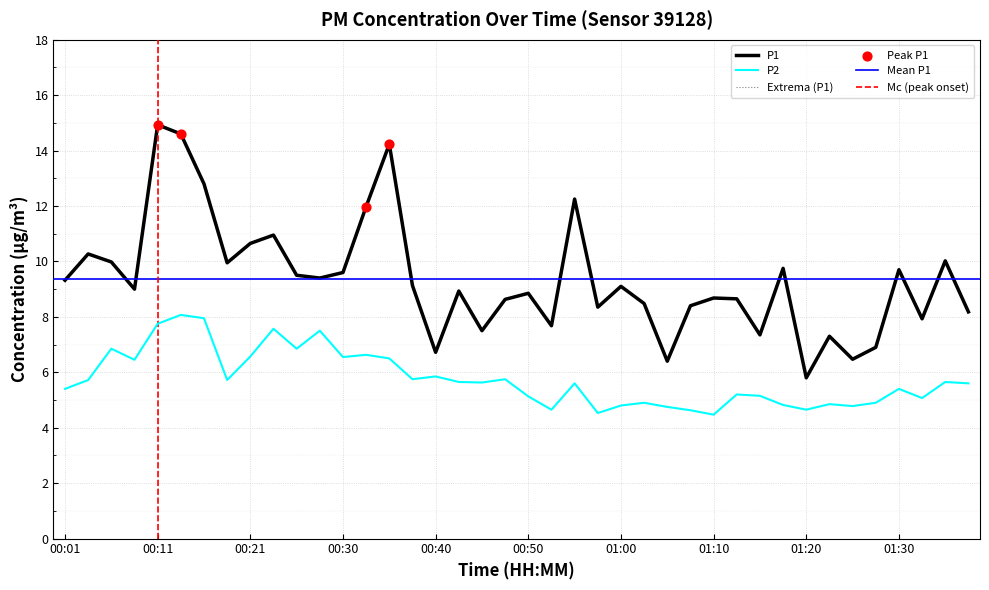

What is the total value across all series at 00:18?

15.7